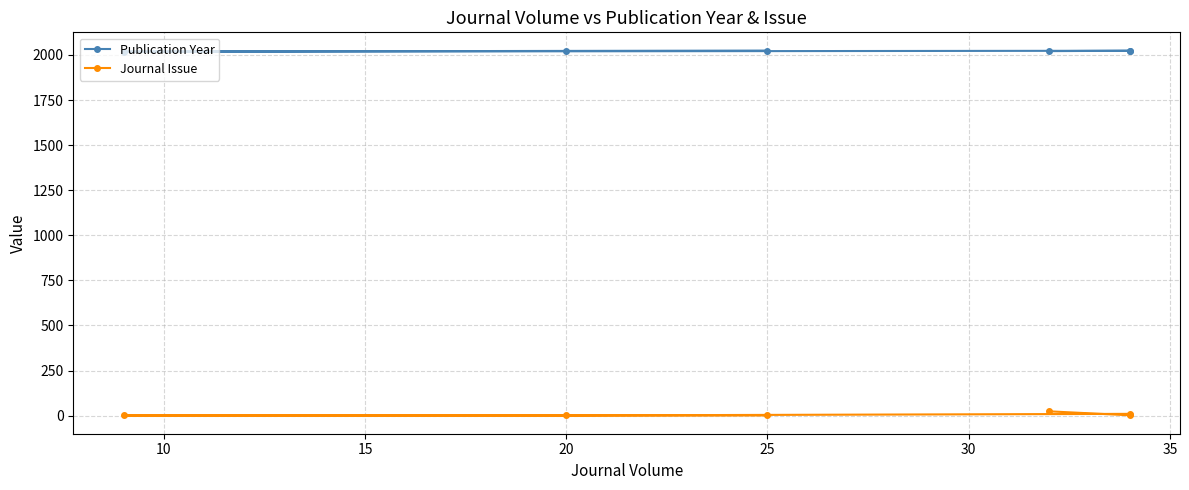

The Publication Year series shows 2018 at 25. True or false?

True